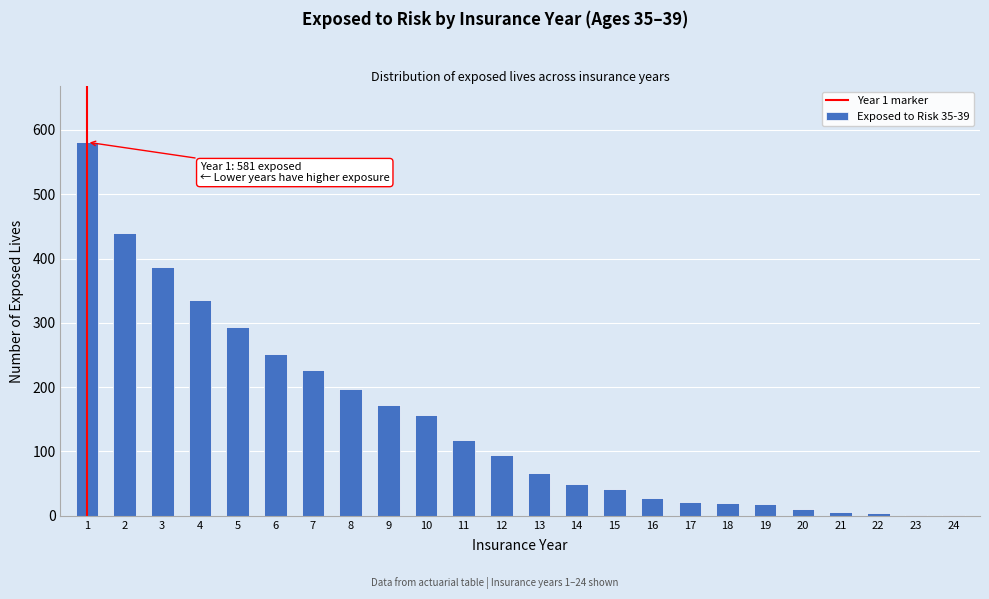

Is it true that the value at 19 is 18?

True